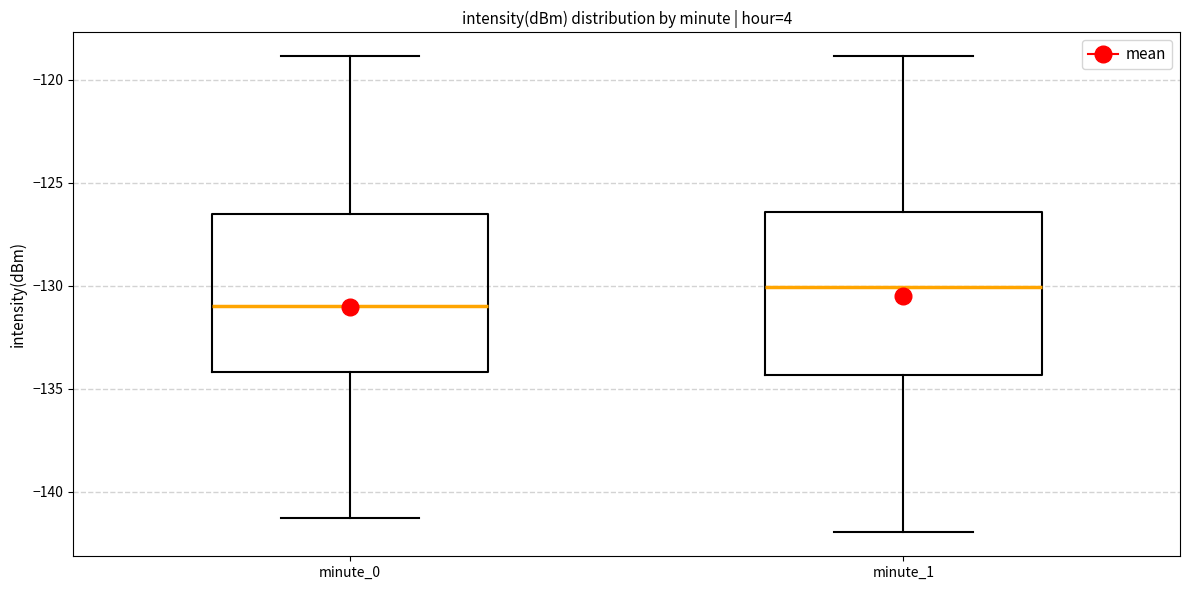

Where does the median line of the box for minute_0 sit on the y-axis? The values are not printed on the chart, so give them approximately, as read against the axis.

-131.0